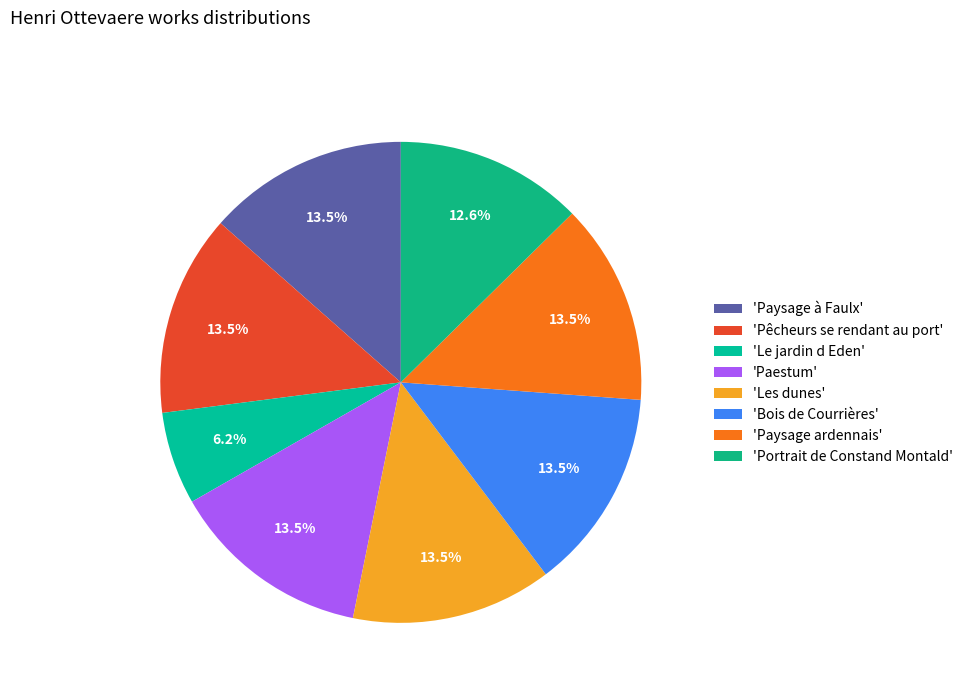

How many slices are in this pie chart?

8